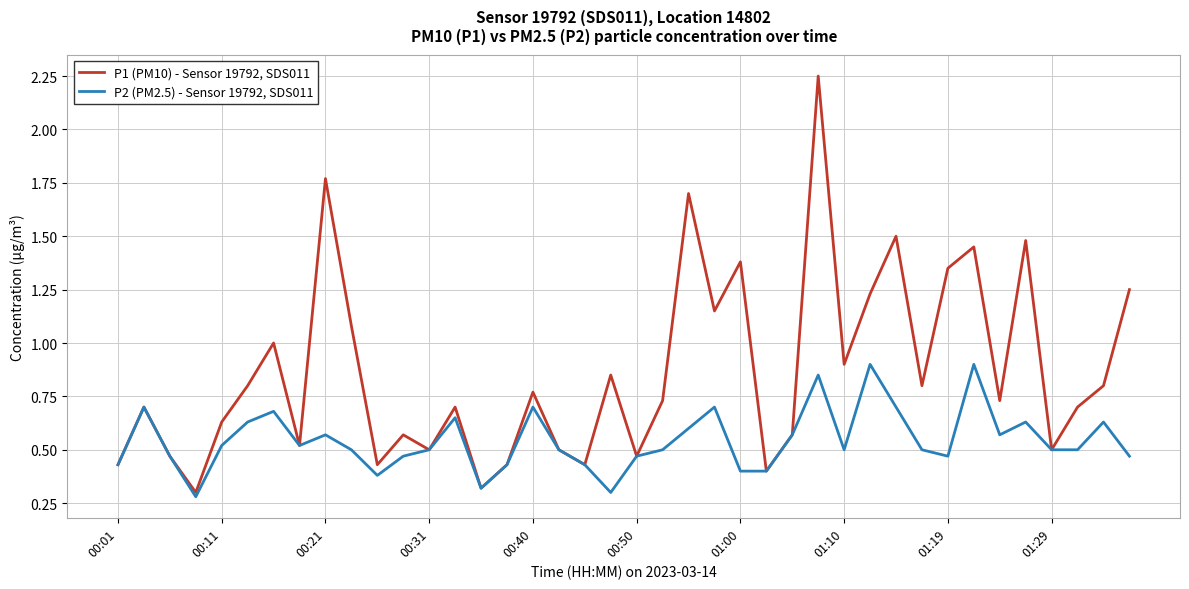

How many lines are shown in the chart?

2